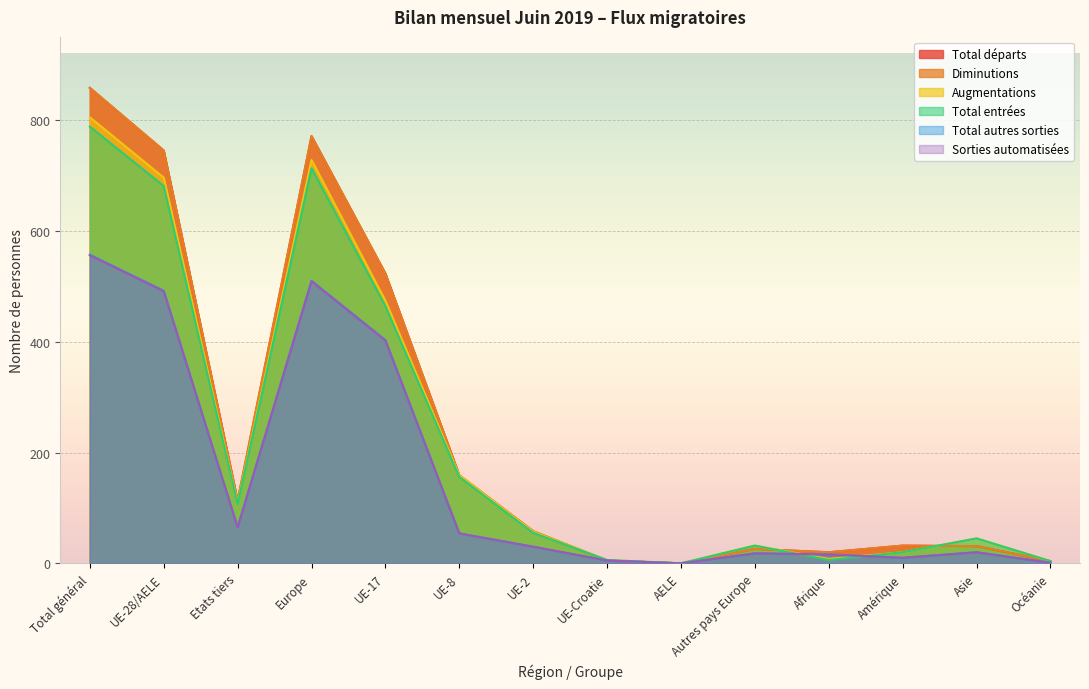

The value of Total autres sorties at AELE is 0. True or false?

True